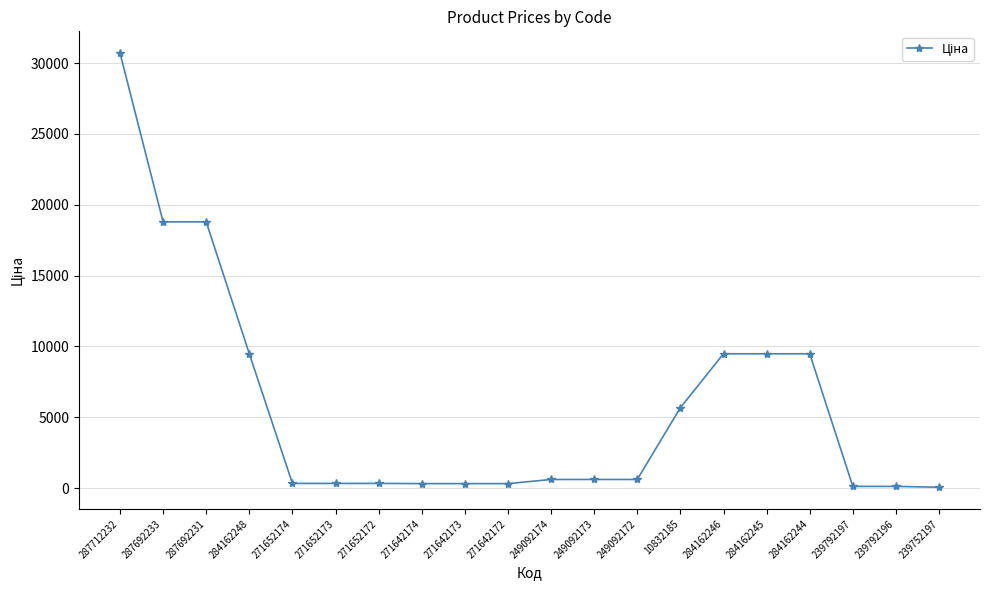

What is the value of the 17th point from the left?

9480.1